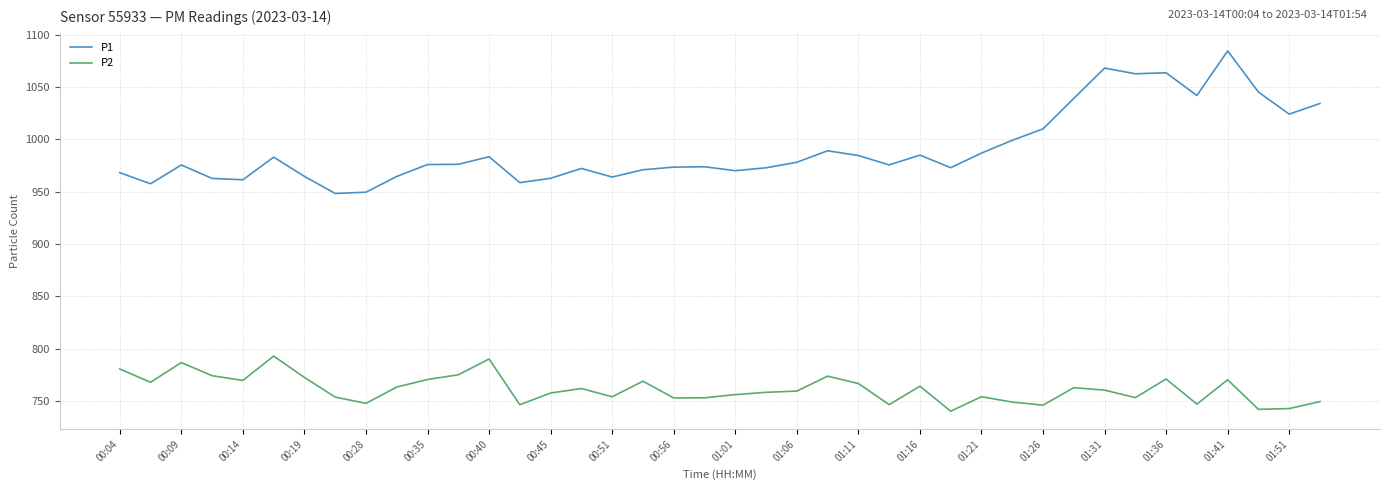

What is the difference between the second highest and second lowest values in the P1 series?

118.6